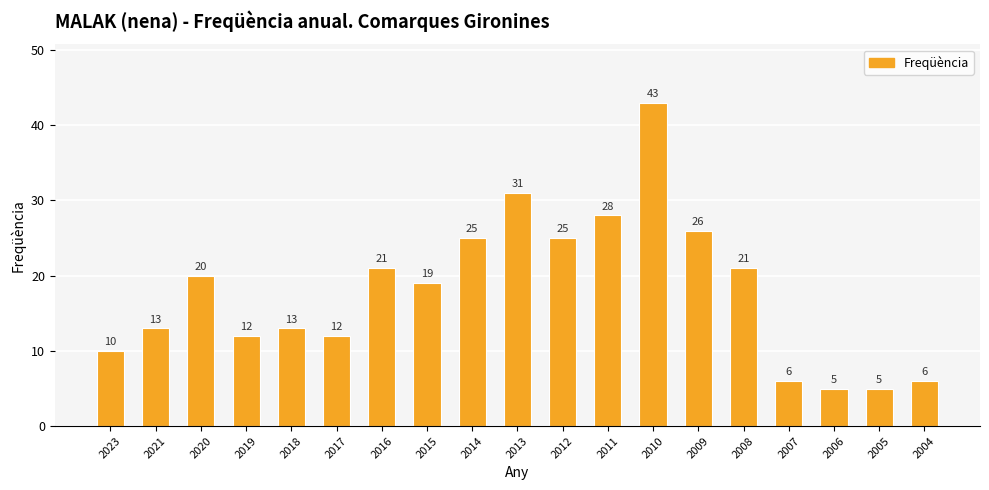

What is the change in value from 2021 to 2013?

+18